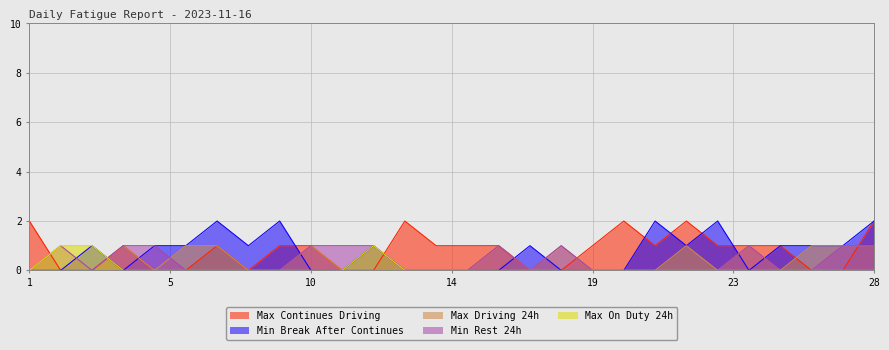

Is it true that Min Break After Continues equals 0 at 1?

True